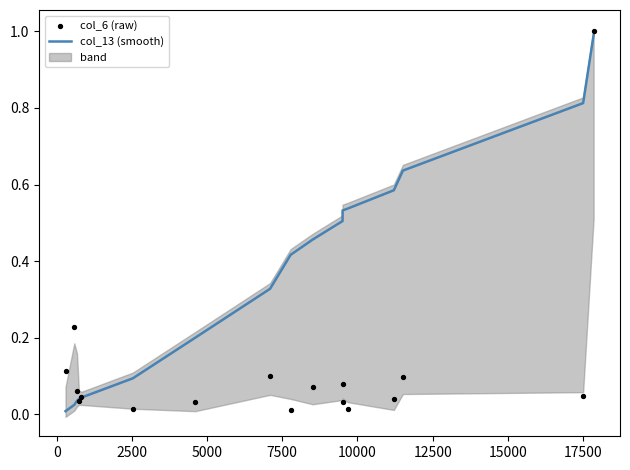

At how many categories does at least one series exceed 0?

17